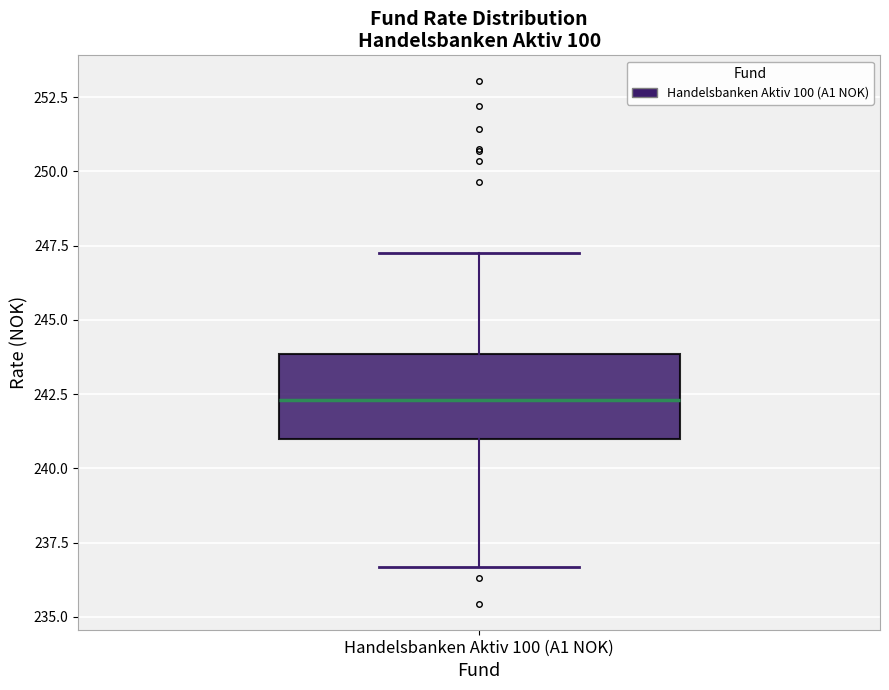

Where is the lower edge of the box for Handelsbanken Aktiv 100 (A1 NOK) on the y-axis? The values are not printed on the chart, so give them approximately, as read against the axis.

241.0